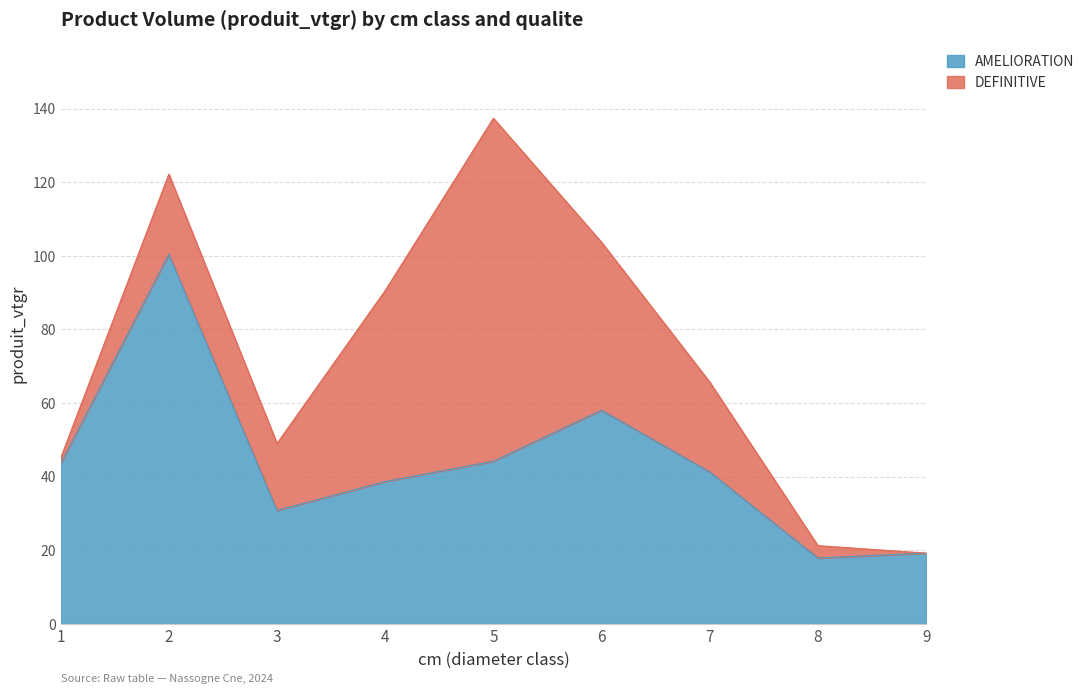

True or false: the data shows 24.0 at 7.

False